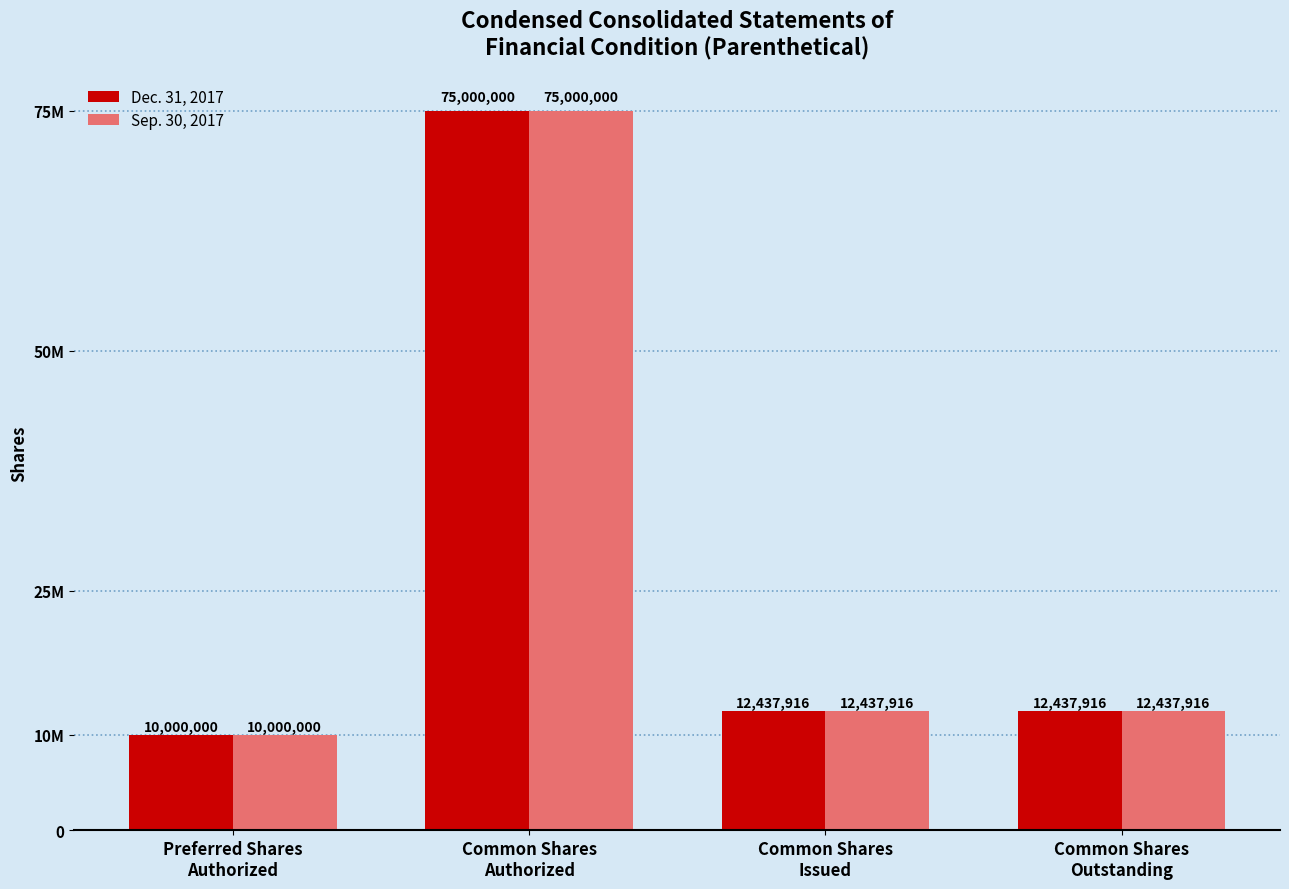

What is the difference between the maximum and second lowest values in the Sep. 30, 2017 series?

62562084